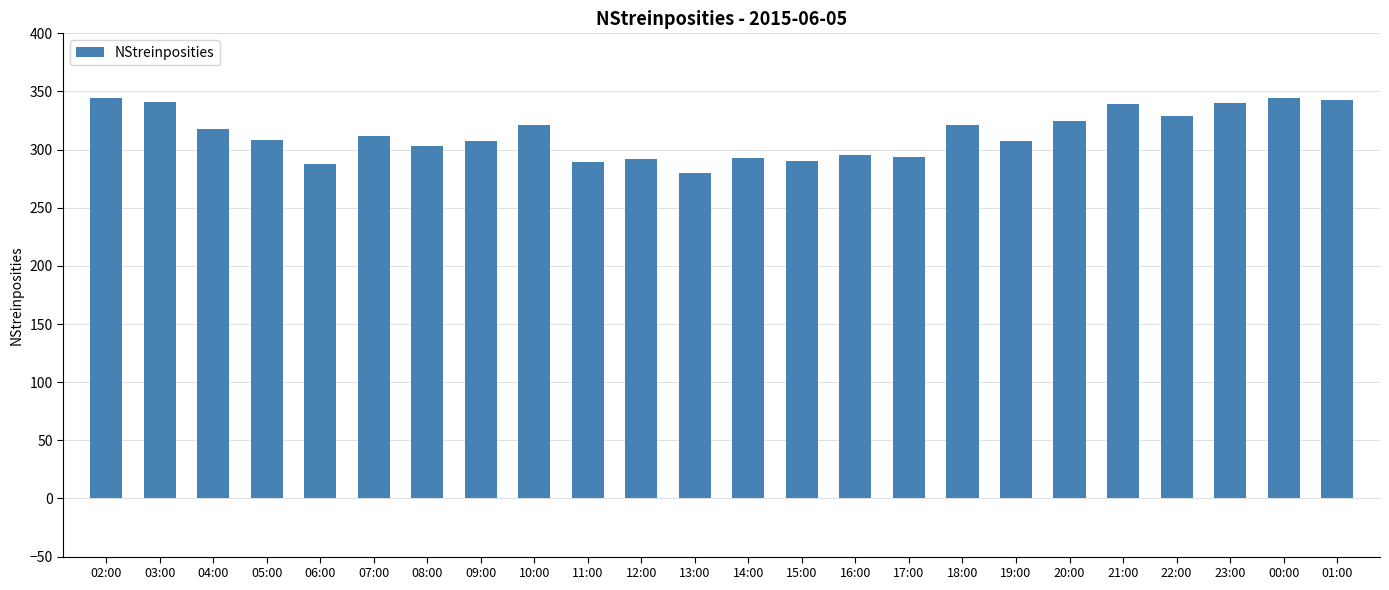

What is the value of the 22nd bar from the left?

340